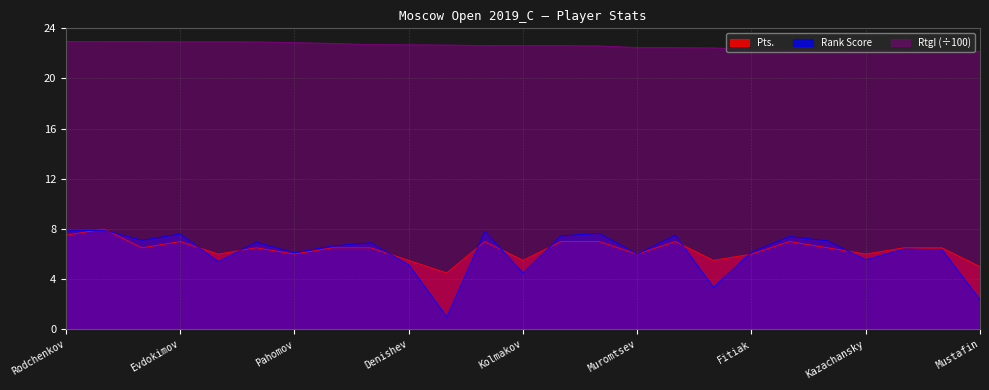

What is the label of the 18th point from the right?

Gabdushev